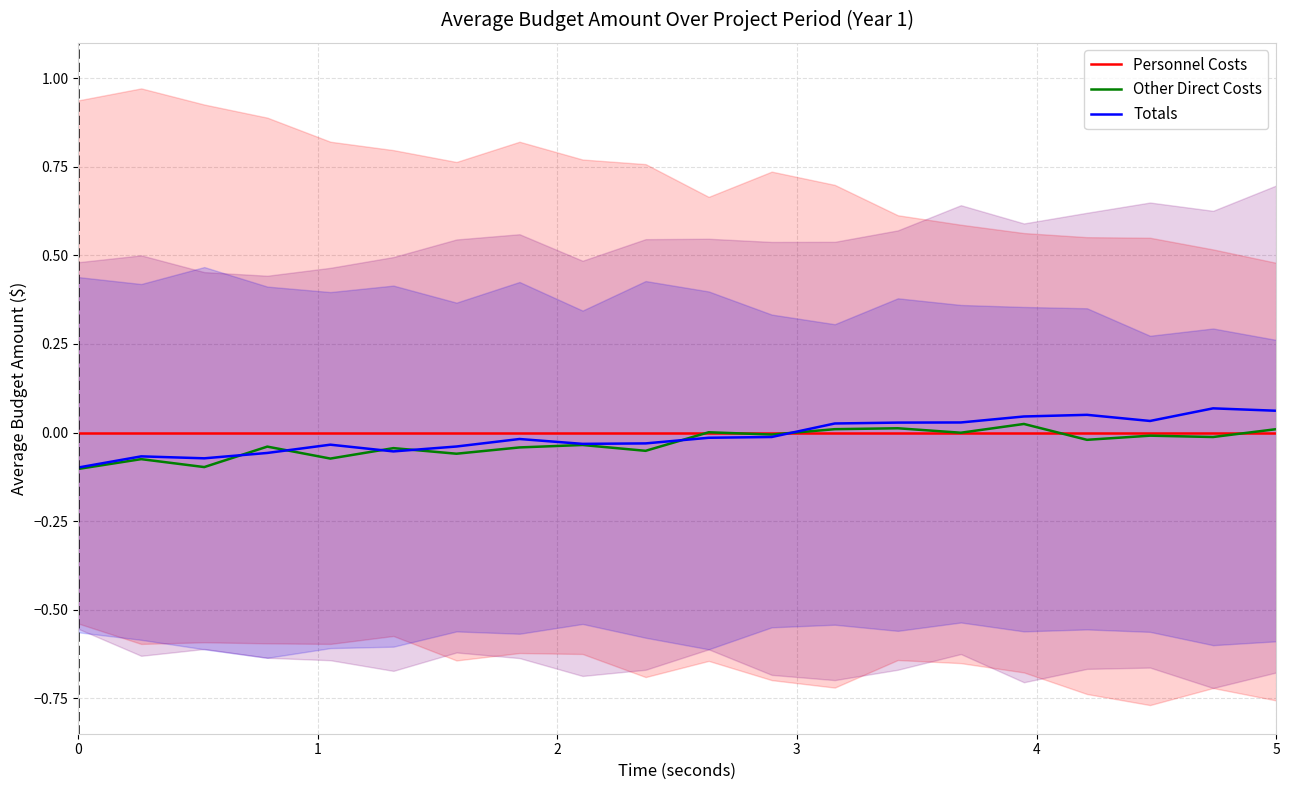

How many values in the Other Direct Costs series are below 0?

15